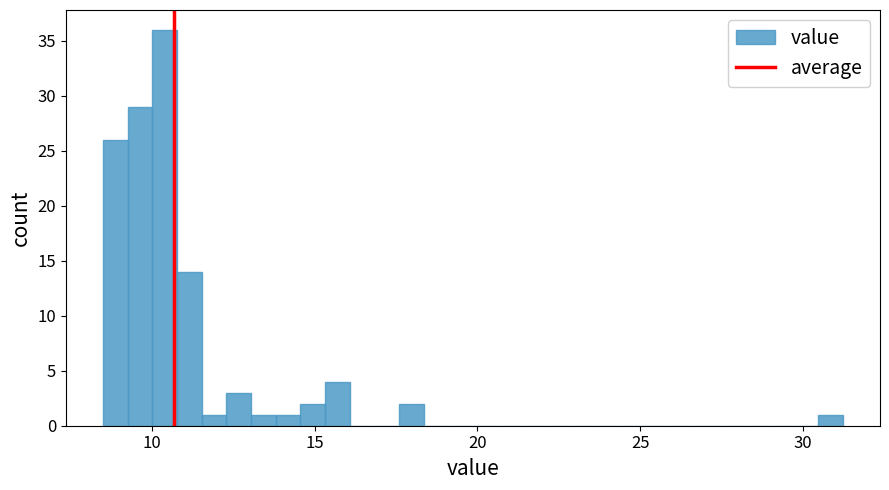

Around what value on the x-axis is the tallest bar? Give the approximate position of its centre, as read against the axis.

10.5